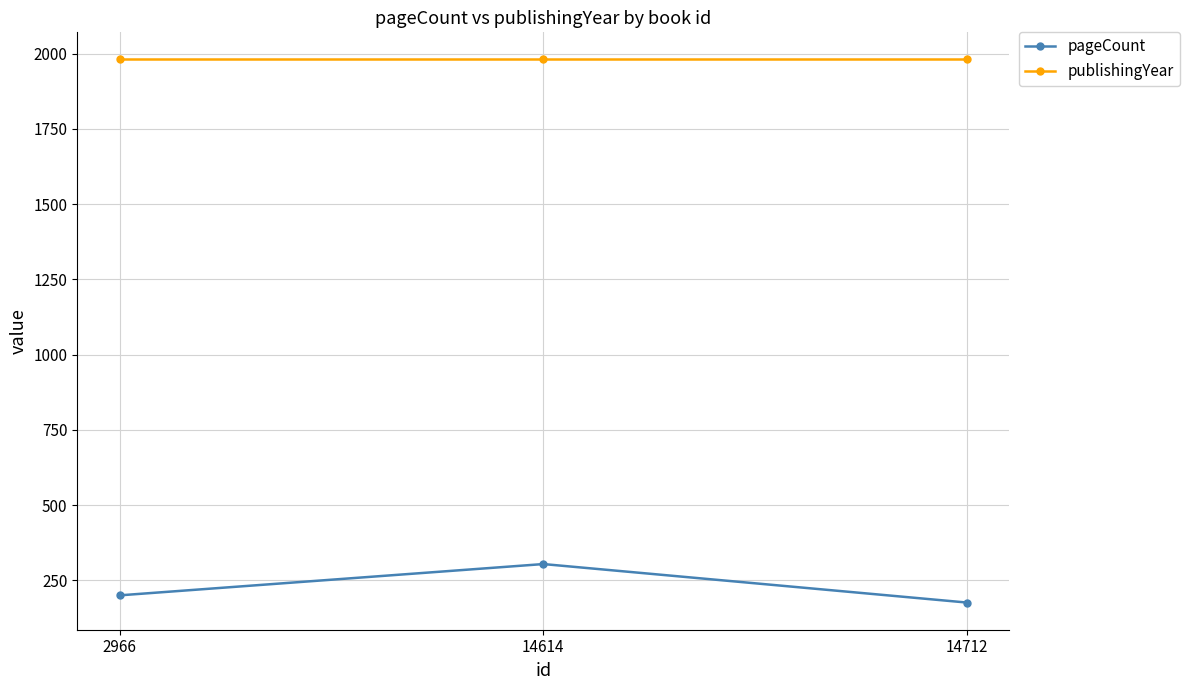

What is the value of the publishingYear point at the 1st from the left?

1981